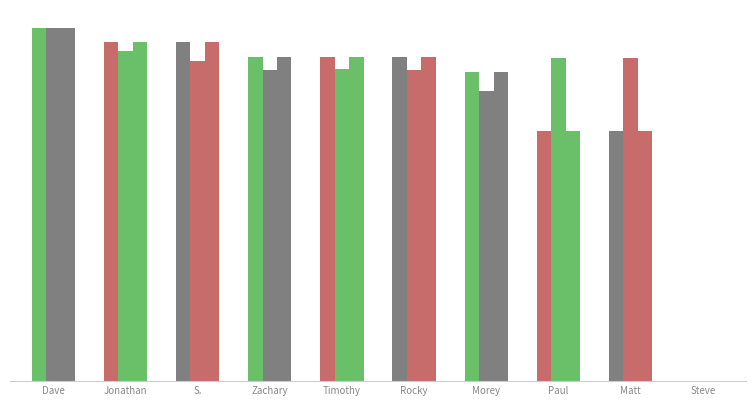

Are the bars grouped side by side (vs. stacked)?

Yes